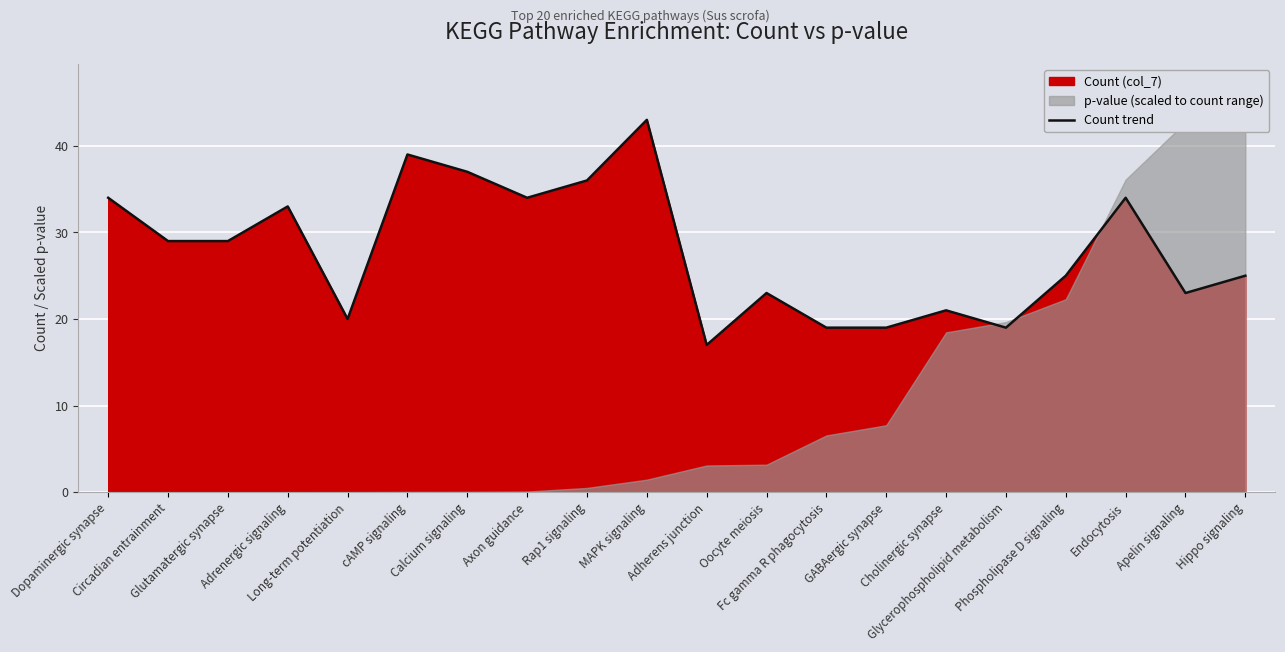

What is the label of the 8th point from the left?

Axon guidance